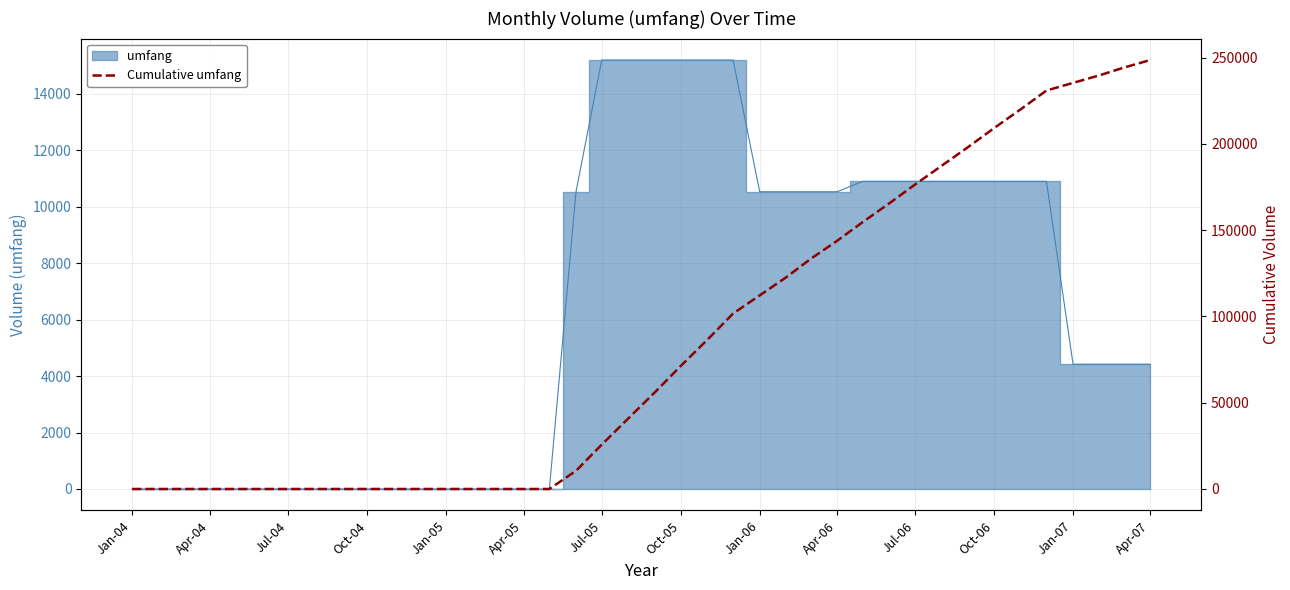

Reading left to right, extract all data points from this chart.

0.0	0.0	0.0	0.0	0.0	0.0	0.0	0.0	0.0	0.0	0.0	0.0	0.0	0.0	0.0	0.0	0.0	10526.3	25719.3	40912.3	56105.3	71298.2	86491.2	101684.2	112210.5	122736.8	133263.2	143789.5	154685.0	165580.6	176476.1	187371.7	198267.2	209162.8	220058.3	230953.8	235372.9	239792.0	244211.1	248630.2